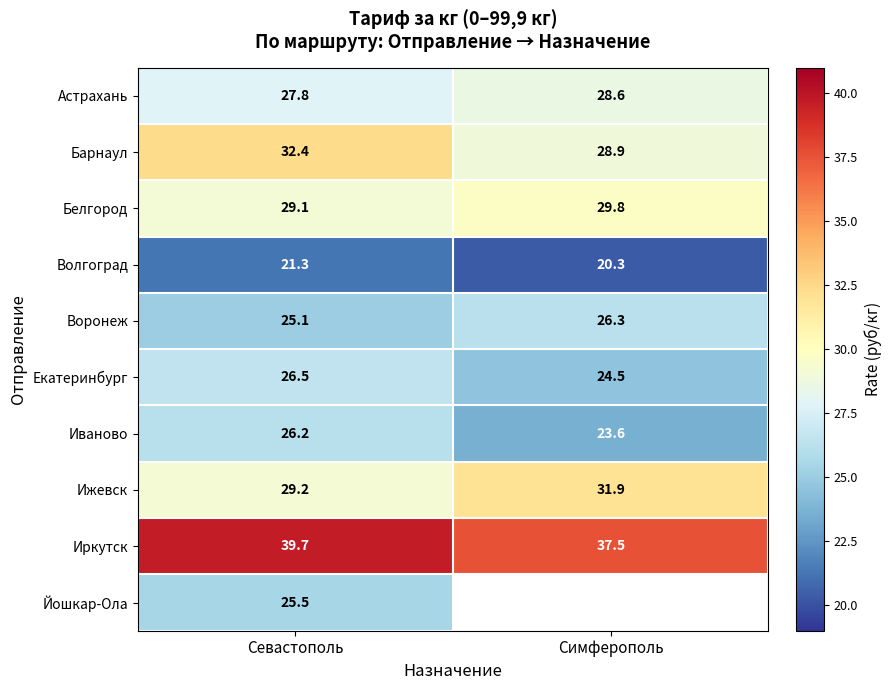

Which category has the highest value in the Барнаул series?

Севастополь